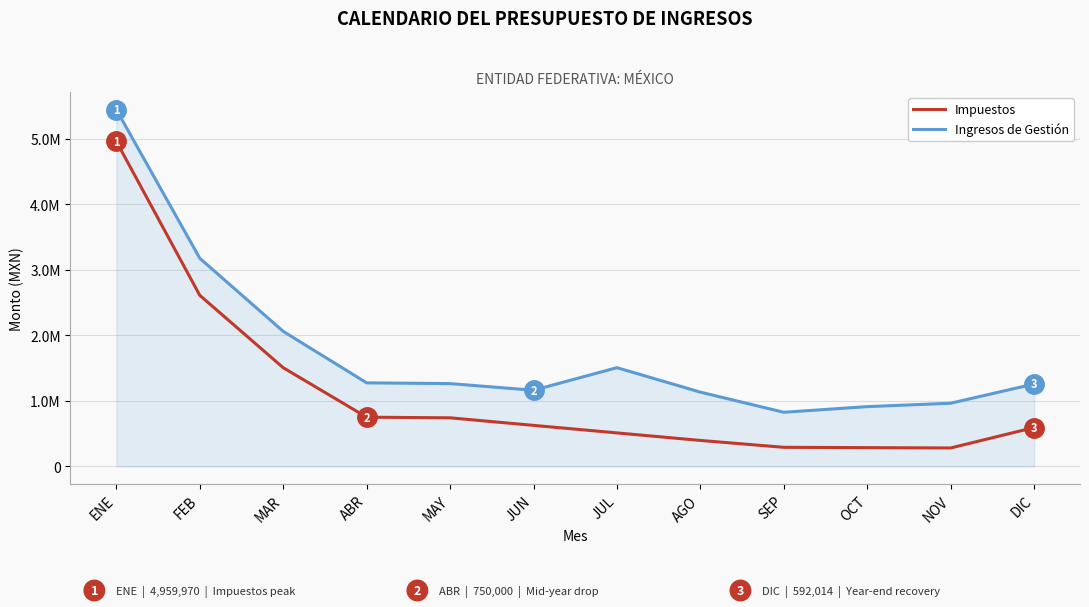

Is this an area chart (filled region under the line)?

Yes